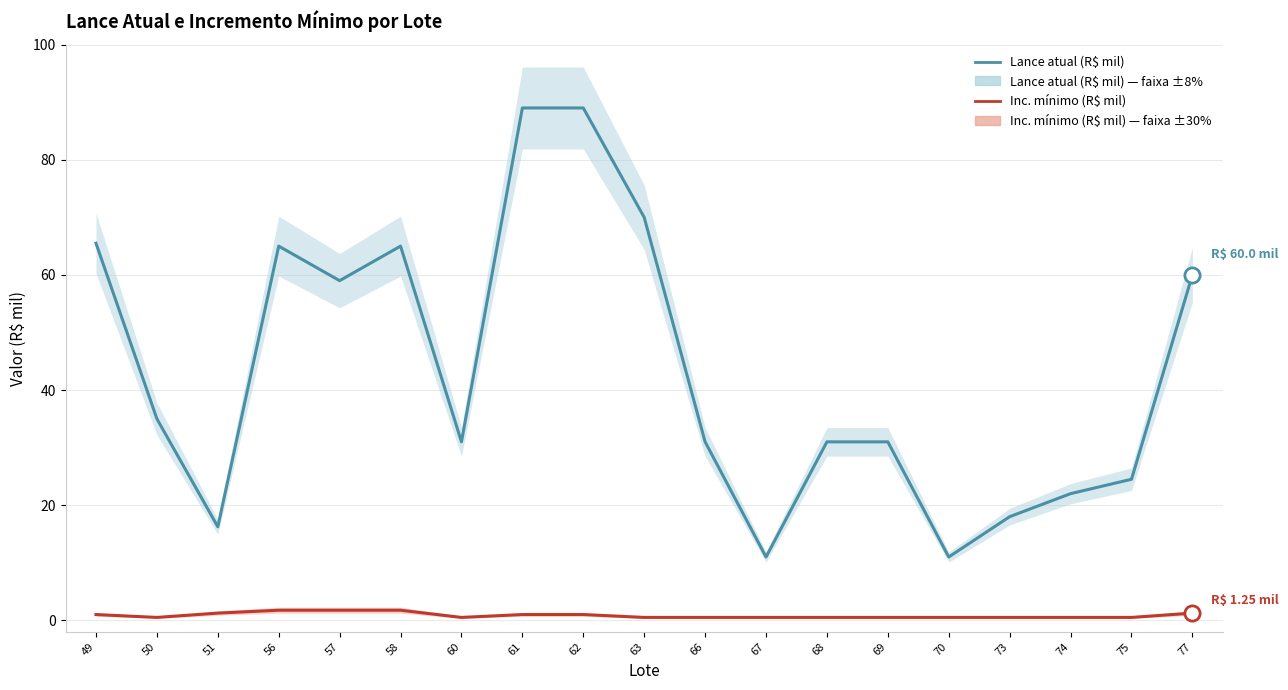

Which series has the largest total across all categories?

Lance atual (R$ mil)